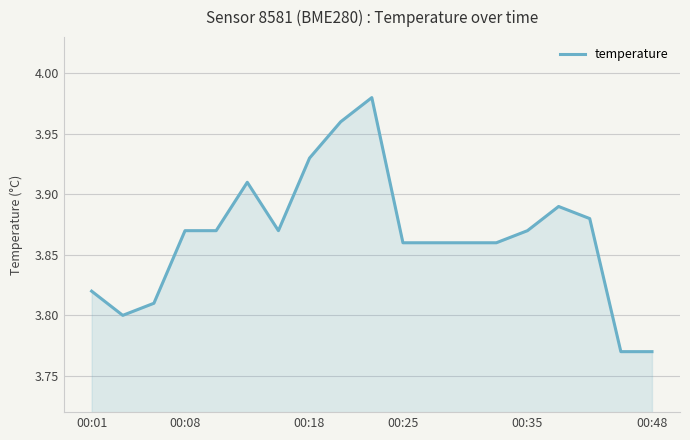

Does the chart display data point markers on the line(s)?

No